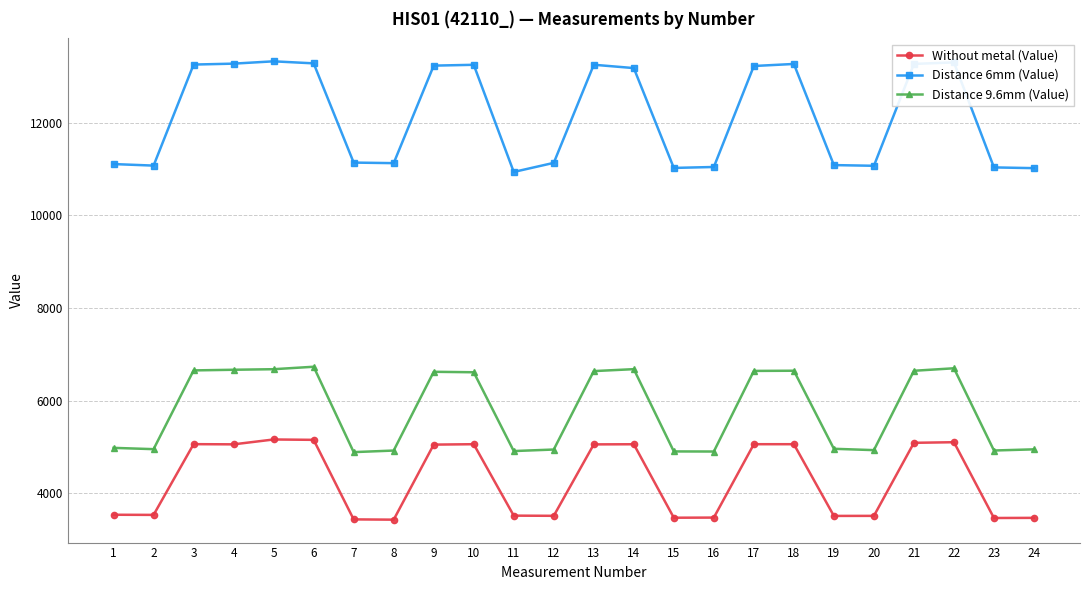

How many distinct data groups are displayed?

3